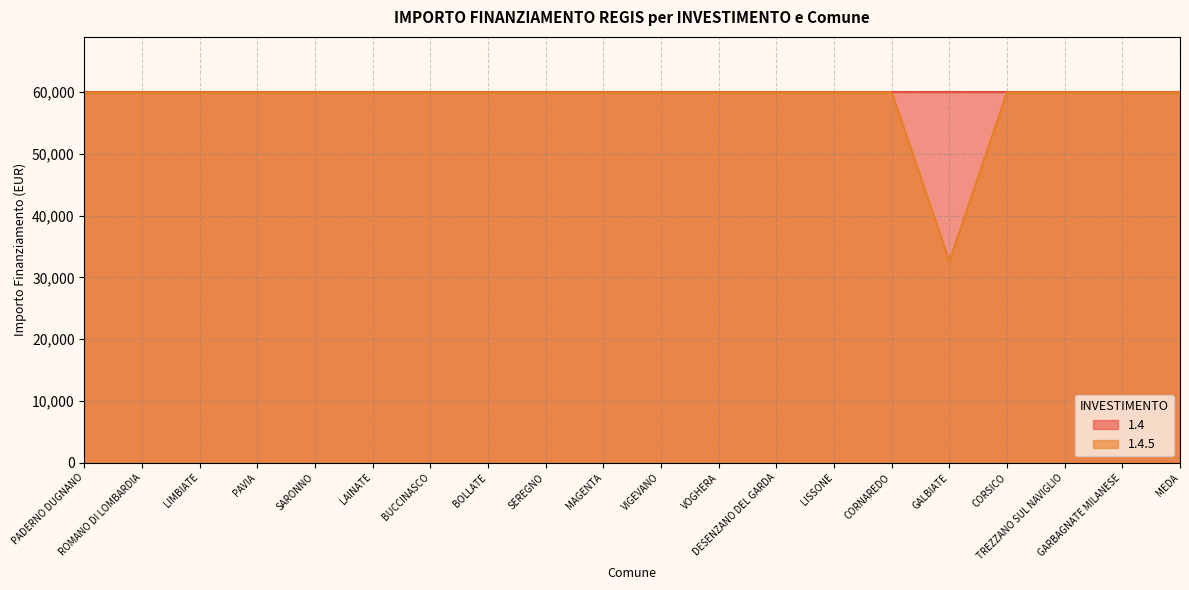

The value at PADERNO DUGNANO is 59966. True or false?

True